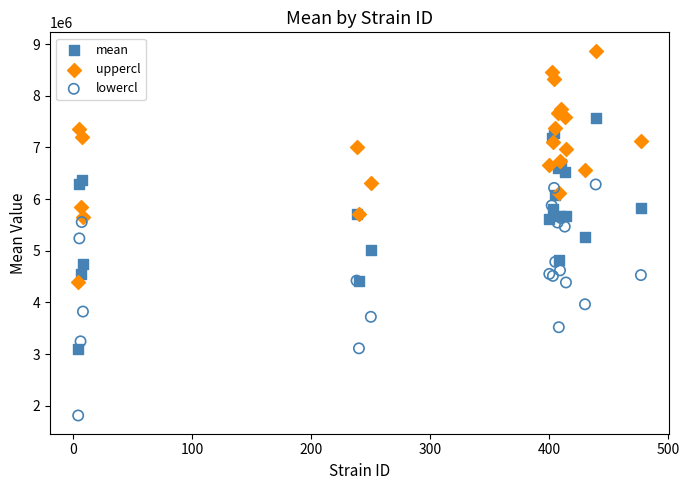

Which series contains the lowest Y value?

lowercl